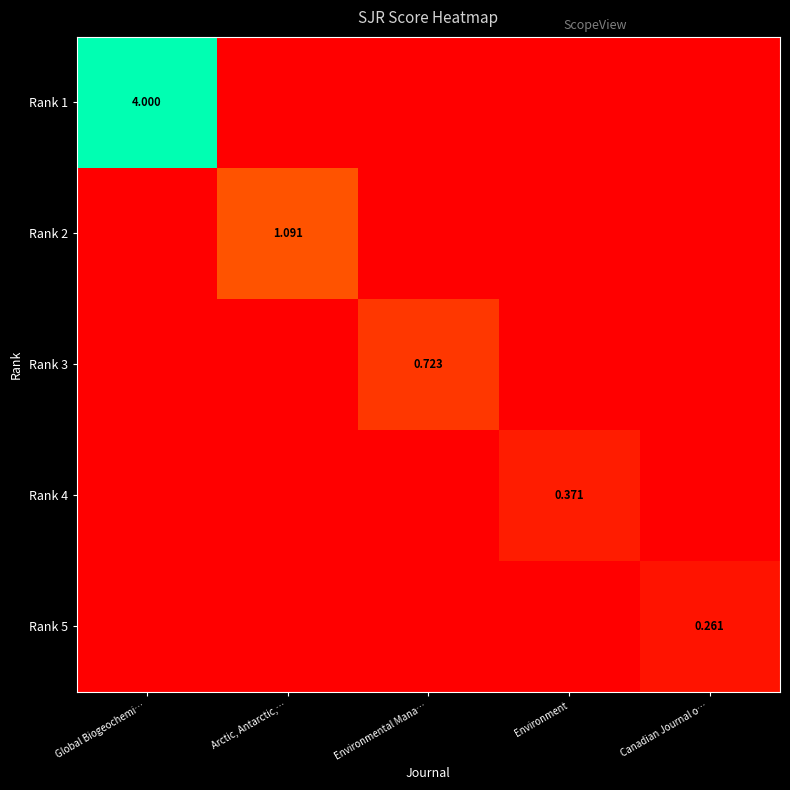

How many values in Rank 4 are above zero?

1